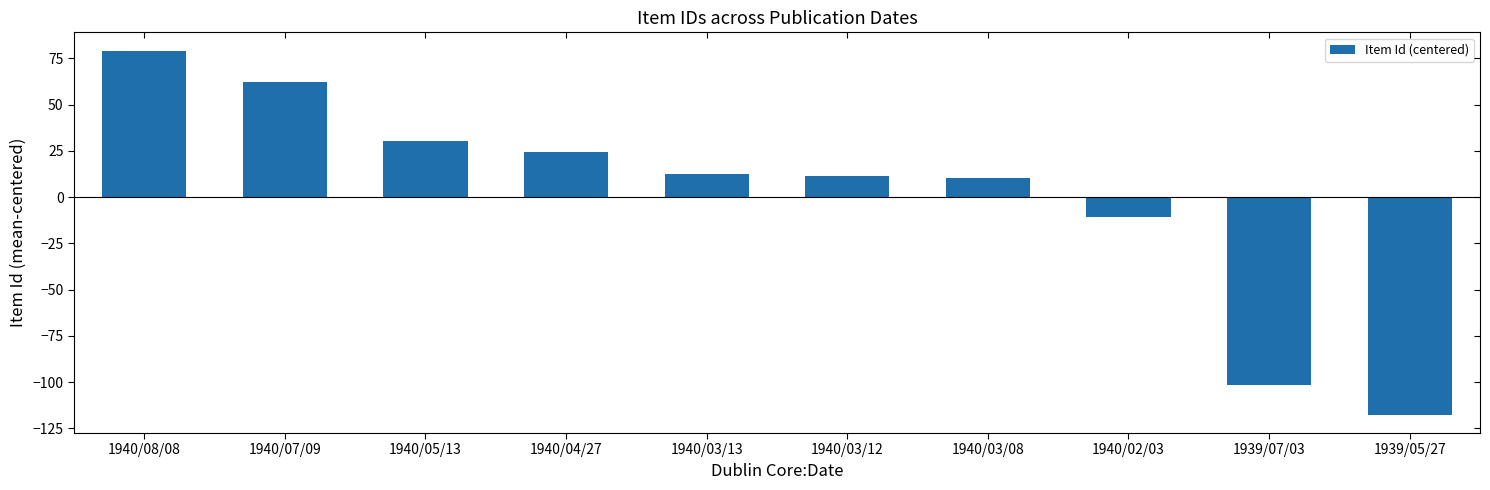

The chart shows a value of -117.7 at 1939/05/27. True or false?

True